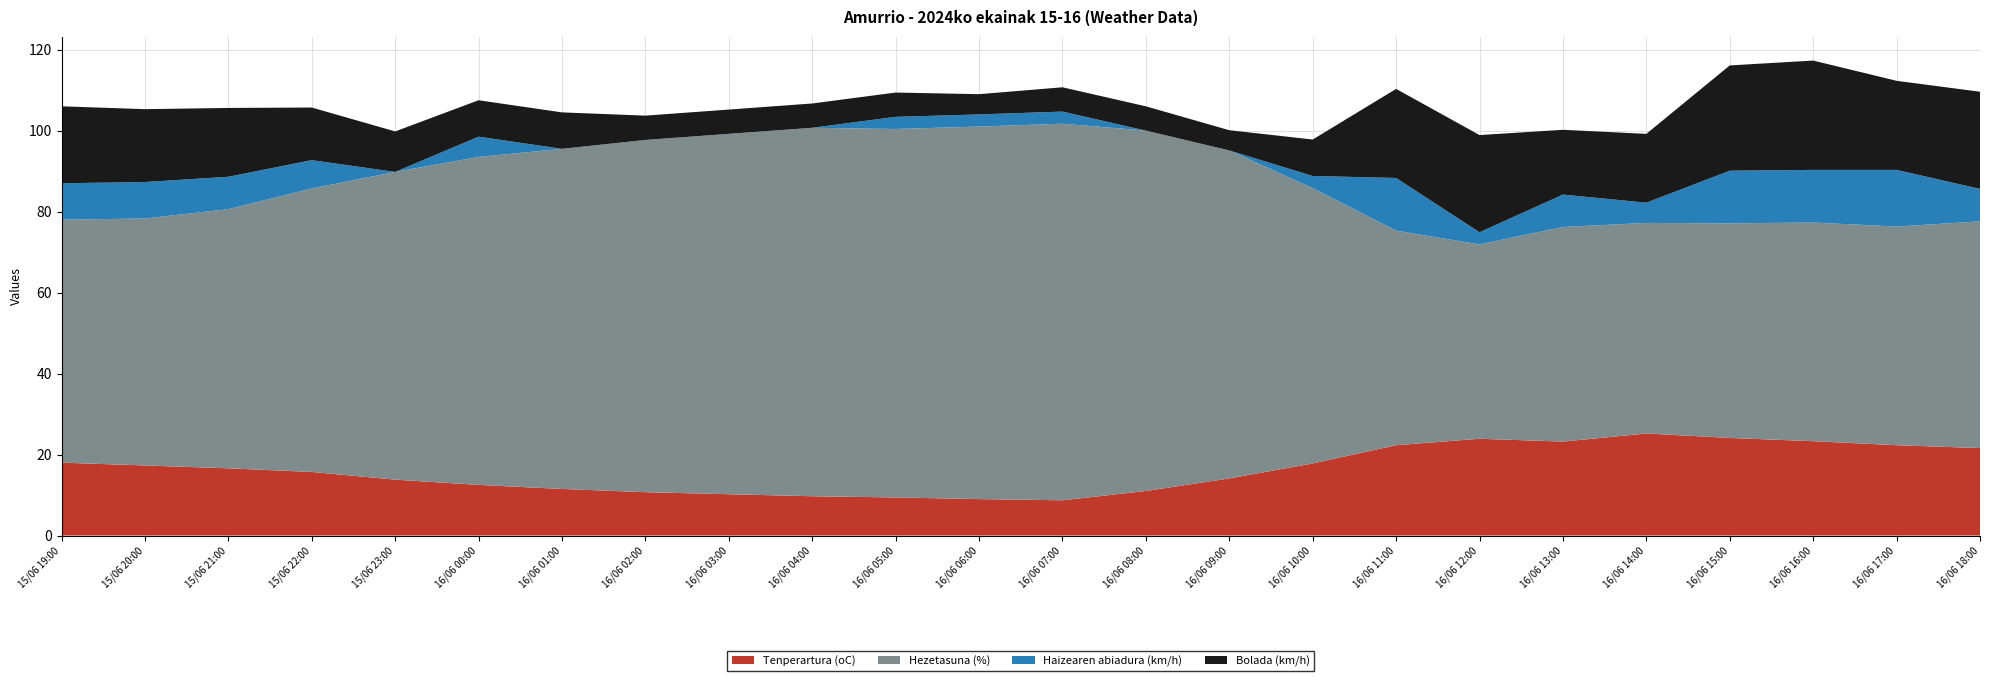

Reading left to right, what are all the values shown in this chart?

Tenperartura (oC): 18.0	17.3	16.6	15.7	13.8	12.5	11.5	10.7	10.2	9.7	9.4	9.0	8.7	11.0	14.1	17.8	22.3	23.9	23.2	25.2	24.1	23.3	22.3	21.6
Hezetasuna (%): 60.0	61.0	64.0	70.0	76.0	81.0	84.0	87.0	89.0	91.0	91.0	92.0	93.0	89.0	81.0	68.0	53.0	48.0	53.0	52.0	53.0	54.0	54.0	56.0
Haizearen abiadura (km/h): 9.0	9.0	8.0	7.0	0.0	5.0	0.0	0.0	0.0	0.0	3.0	3.0	3.0	0.0	0.0	3.0	13.0	3.0	8.0	5.0	13.0	13.0	14.0	8.0
Bolada (km/h): 19.0	18.0	17.0	13.0	10.0	9.0	9.0	6.0	6.0	6.0	6.0	5.0	6.0	6.0	5.0	9.0	22.0	24.0	16.0	17.0	26.0	27.0	22.0	24.0